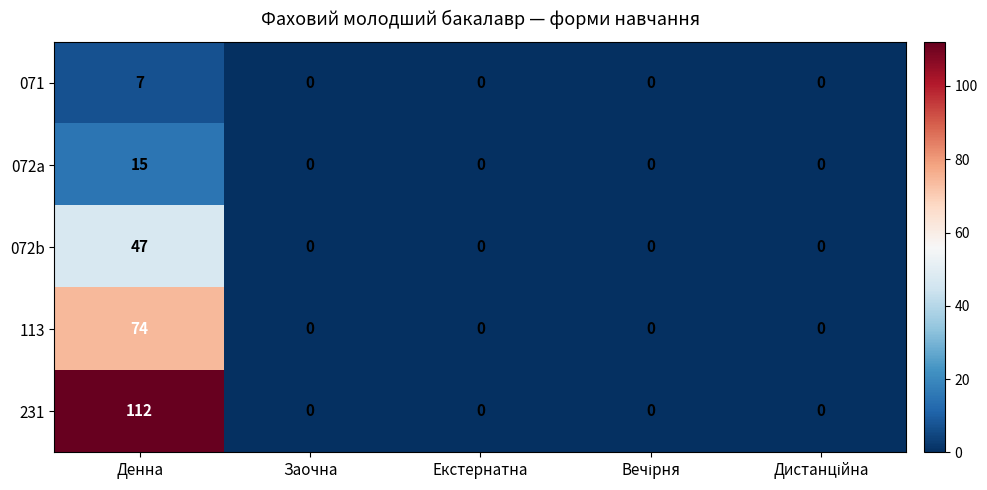

What is the difference between the maximum and minimum values in the 072b series?

47